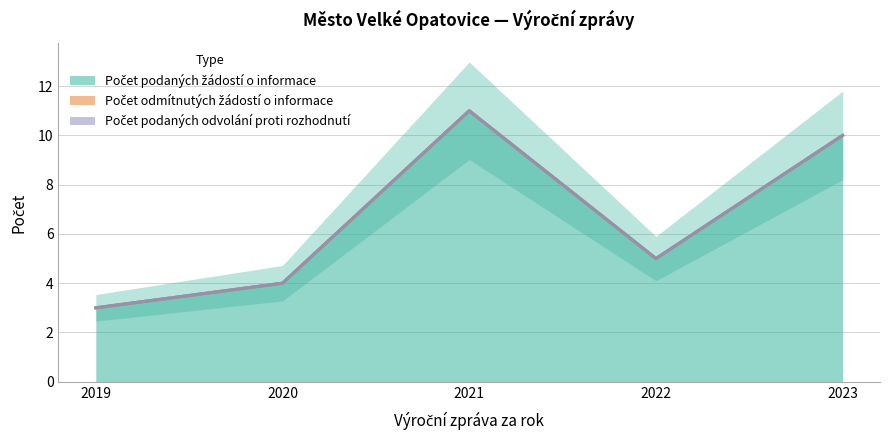

At which label is Počet odmítnutých žádostí o informace closest to 7?

2022